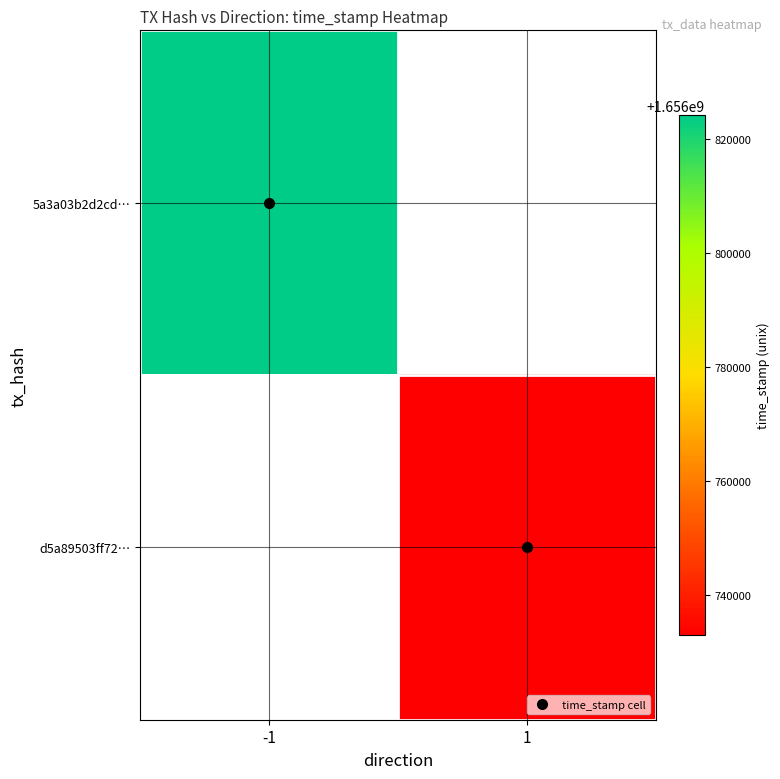

Which has a higher value, 1 or -1?

-1